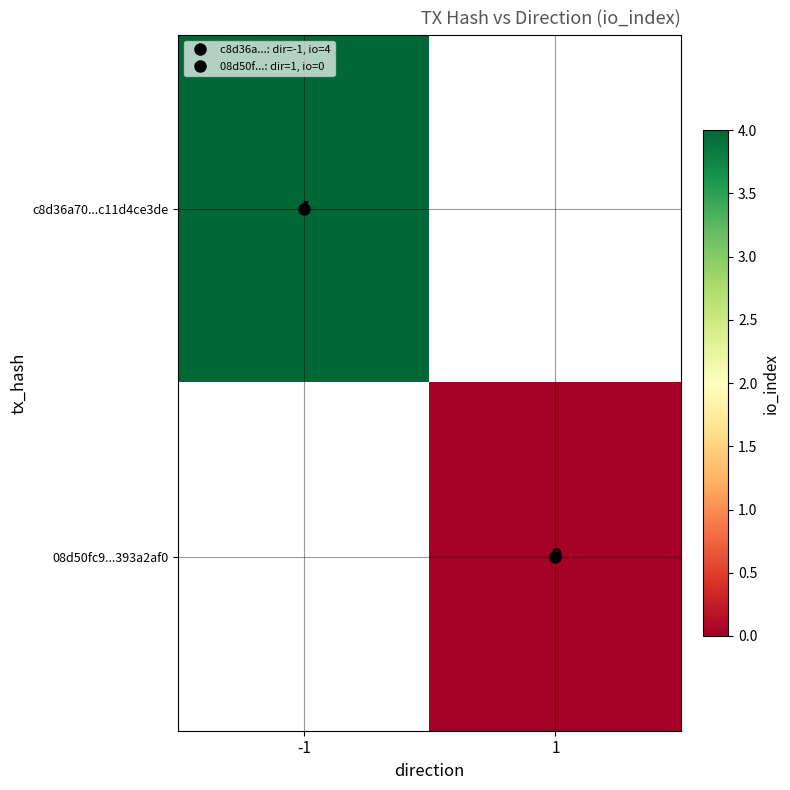

At which category does the chart reach its minimum across all series?

1